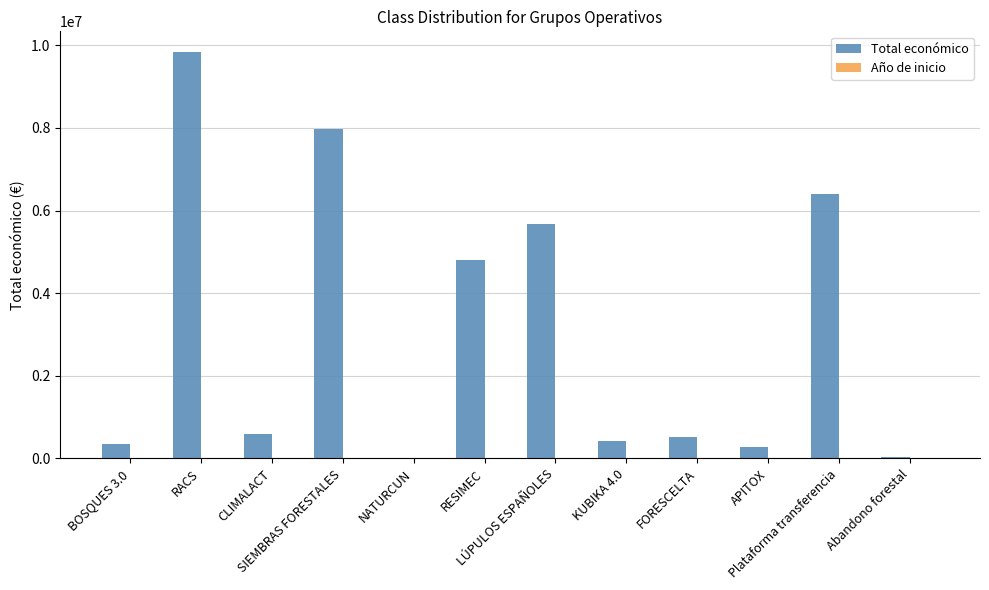

Between Plataforma transferencia and Abandono forestal, which series saw the biggest shift?

Total económico